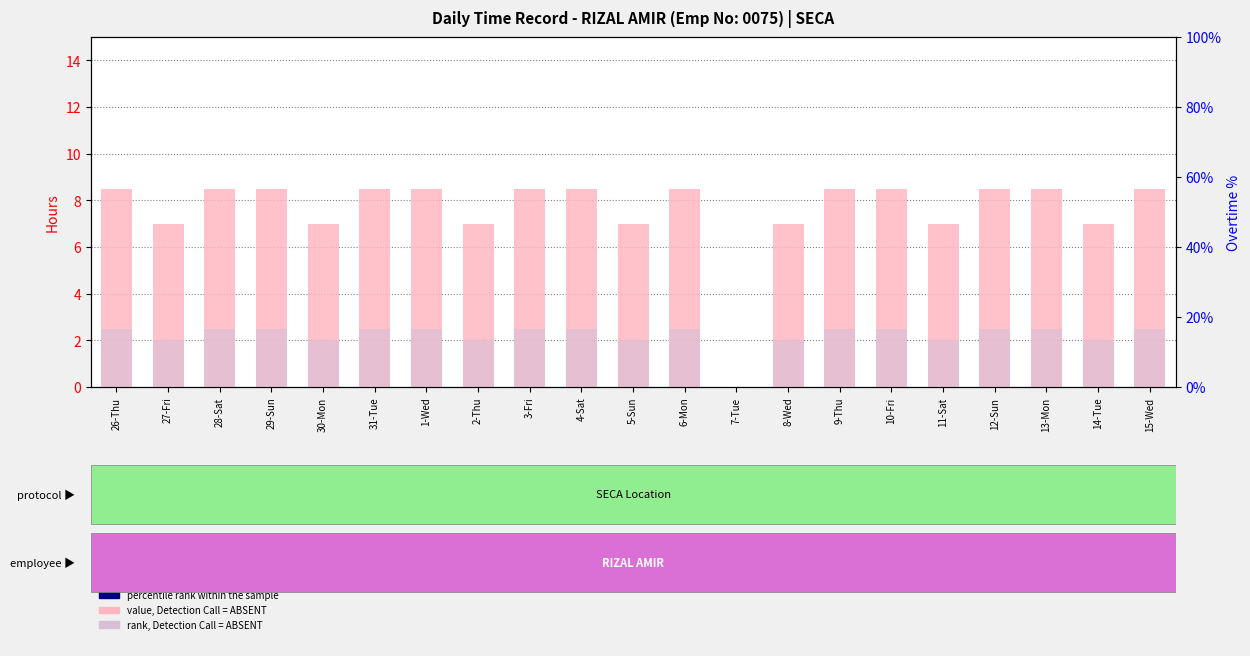

Which series has the largest total across all categories?

value, Detection Call = ABSENT